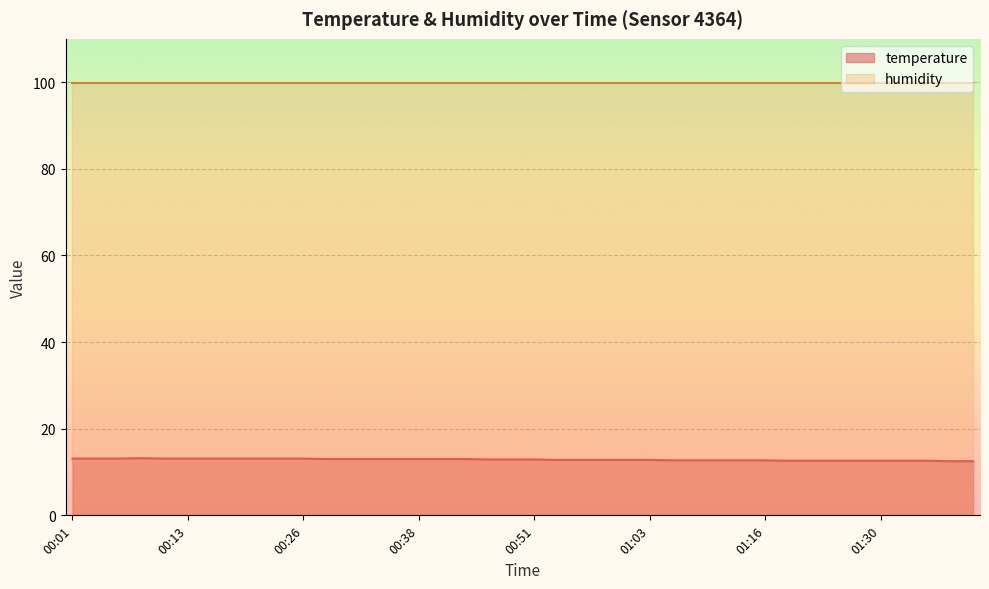

Rank the categories by value from lowest to highest.

01:37, 01:40, 01:19, 01:21, 01:24, 01:27, 01:30, 01:32, 01:35, 01:06, 01:08, 01:11, 01:13, 01:16, 00:53, 00:56, 00:58, 01:01, 01:03, 00:46, 00:48, 00:51, 00:28, 00:31, 00:33, 00:36, 00:38, 00:41, 00:43, 00:01, 00:03, 00:06, 00:11, 00:13, 00:16, 00:18, 00:21, 00:23, 00:26, 00:08